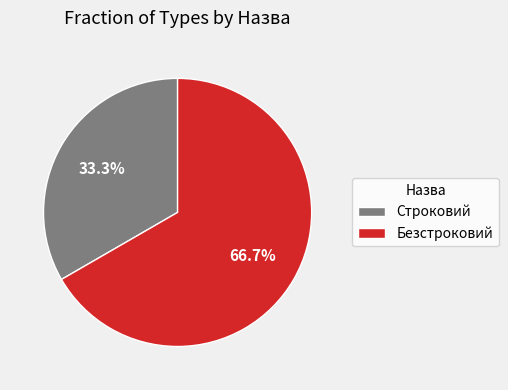

To the nearest percent, what percentage of the pie is Строковий?

33%